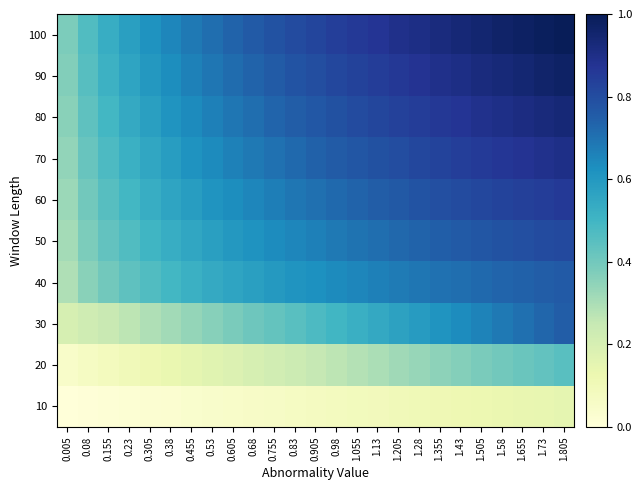

Between 0.38 and 1.355, which is larger?

1.355